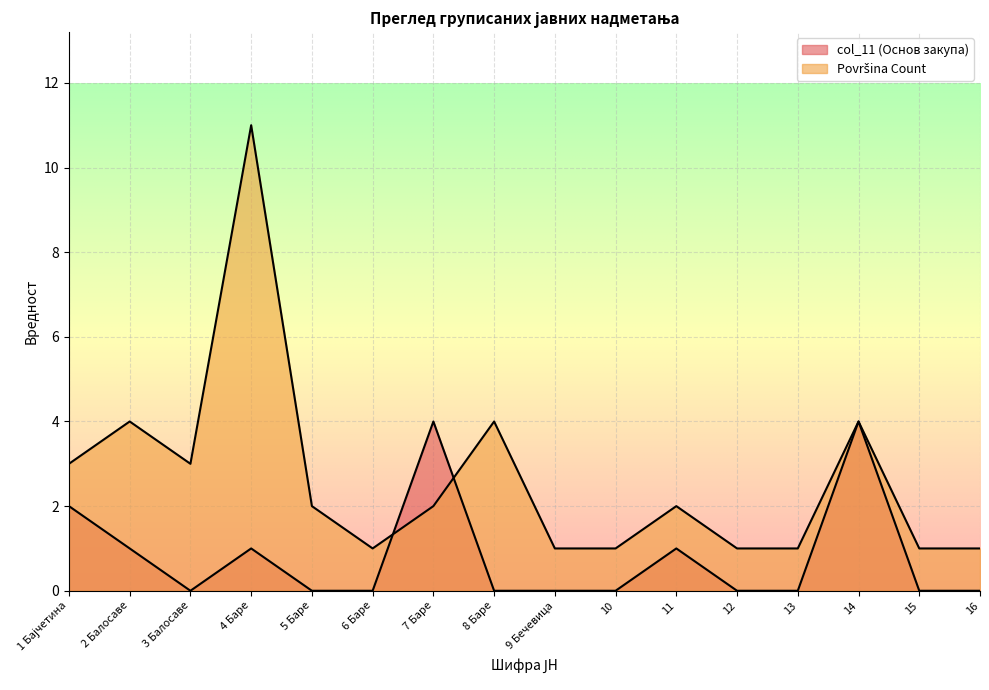

What is the difference between the second highest and minimum values in the col_11 (Основ закупа) series?

4